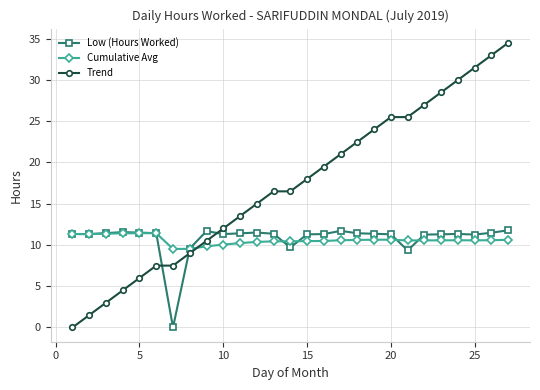

How many series are shown in this chart?

3